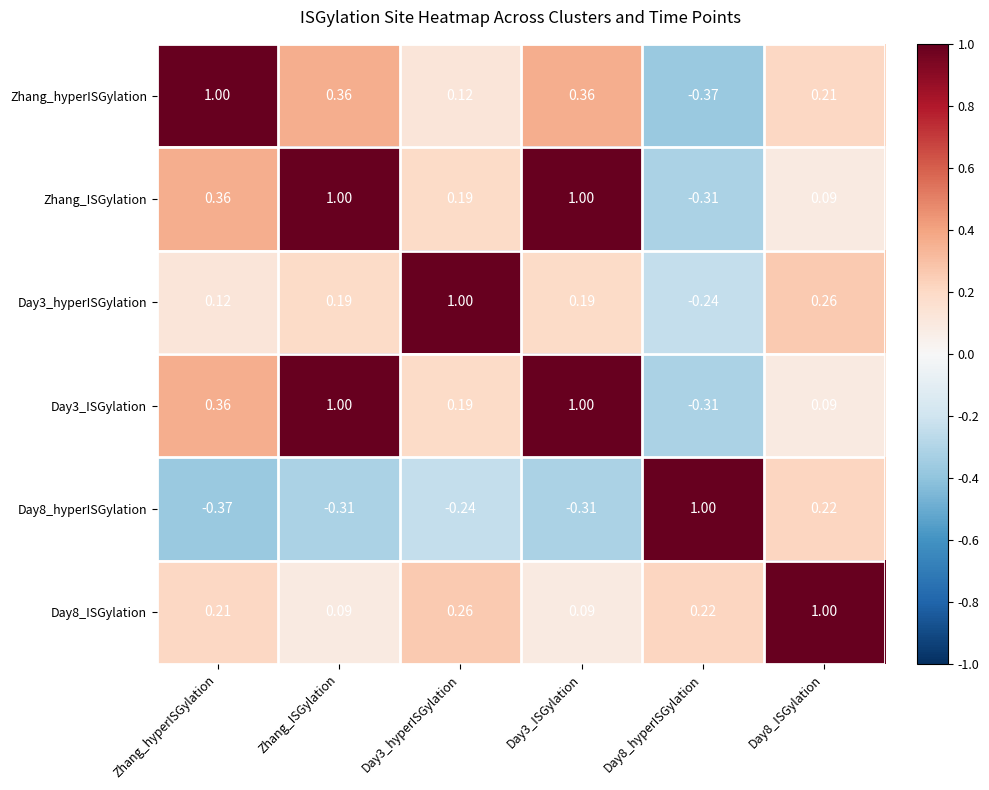

What is the total value across all series at Day3_hyperISGylation?

1.5